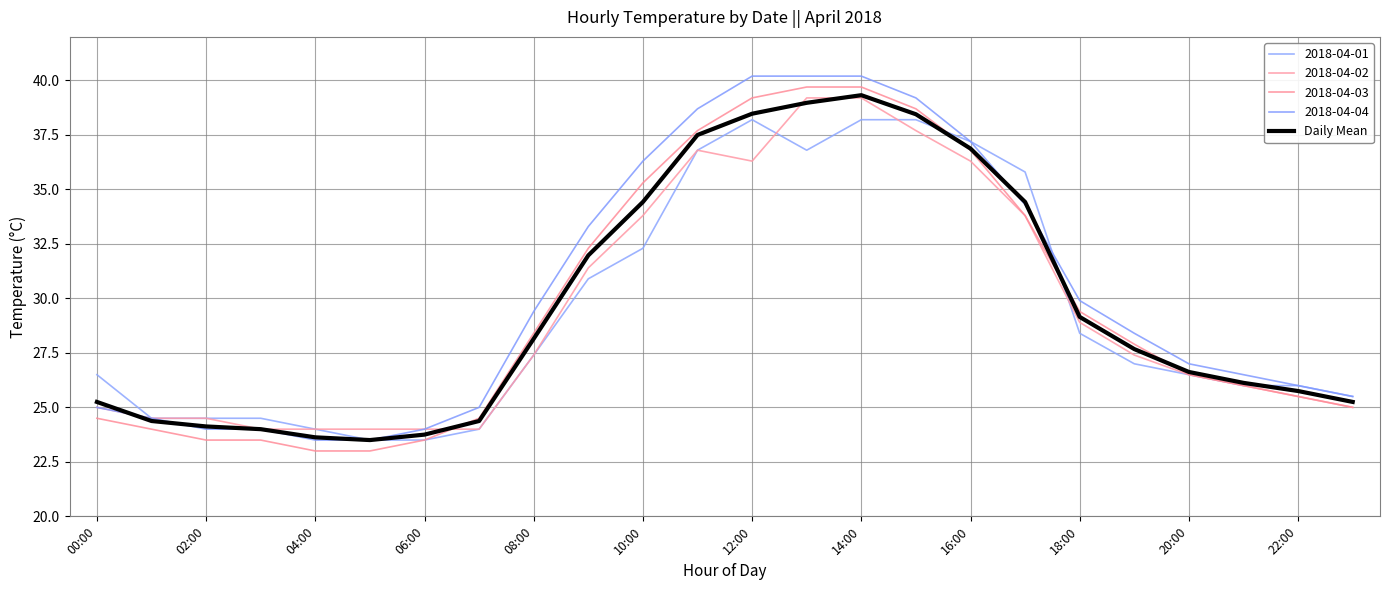

Does the chart have visible grid lines?

Yes